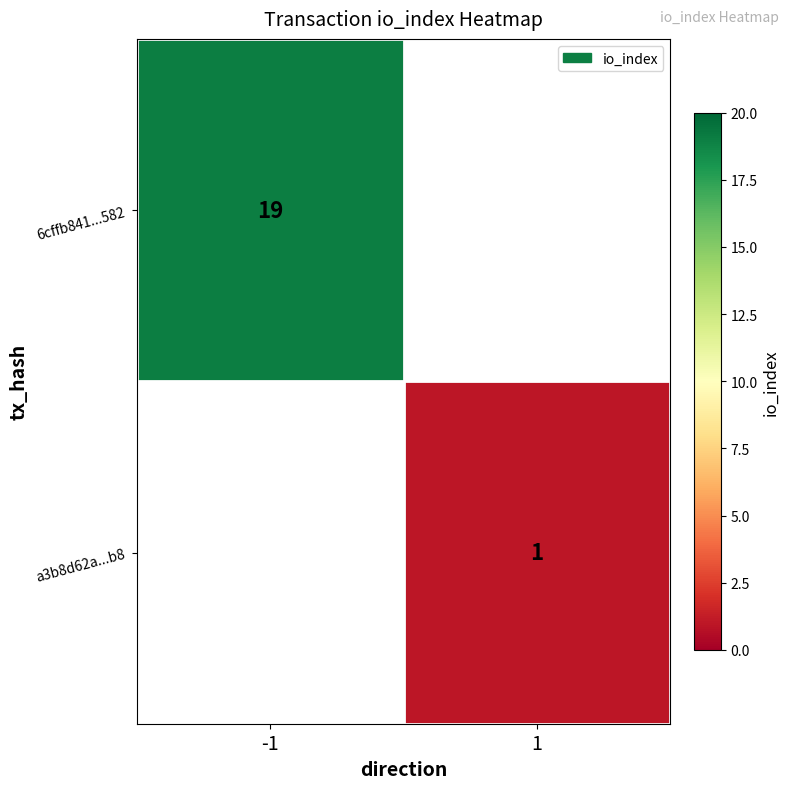

The 6cffb841...582 series shows 11 at -1. True or false?

False